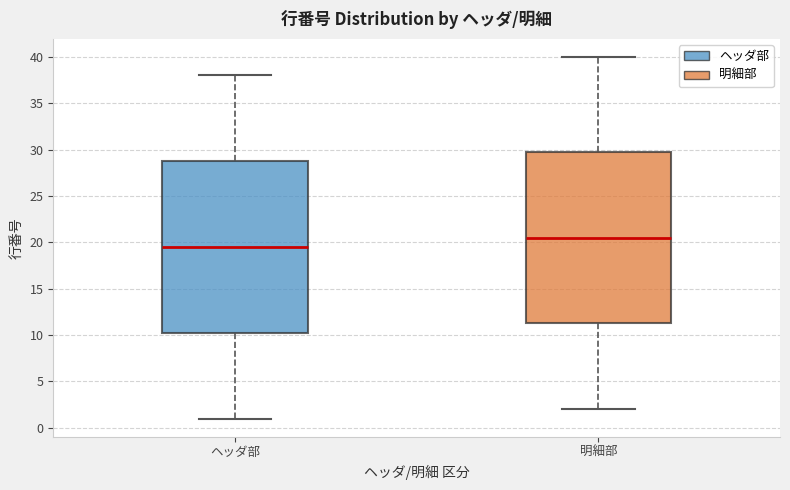

Reading left to right, transcribe this box plot: for each box, give where its median line is, the range the box spans, and where its two whiskers end, as read against the y-axis. The values are not printed on the chart, so give them approximately, as read against the axis.

ヘッダ部: median 19.5, box 10.5 to 29.0, whiskers 1.0 to 38.0
明細部: median 20.5, box 11.5 to 30.0, whiskers 2.0 to 40.0